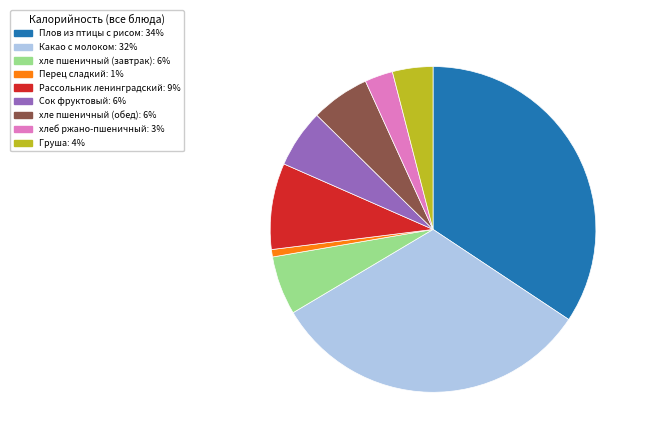

Count the number of slices in the pie.

9